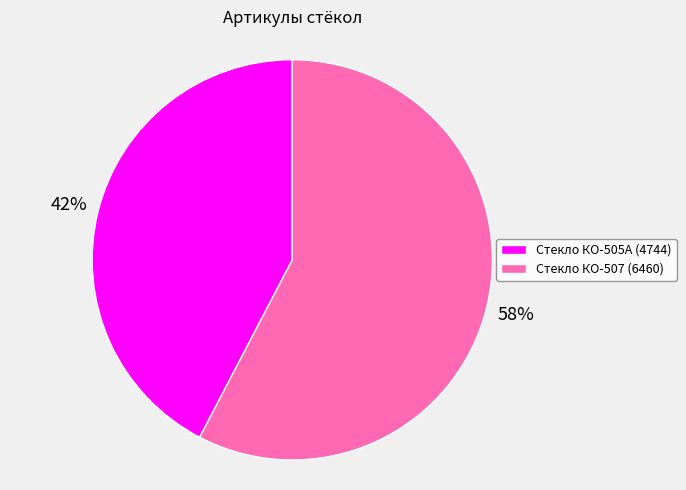

Does any single category account for the majority?

Yes